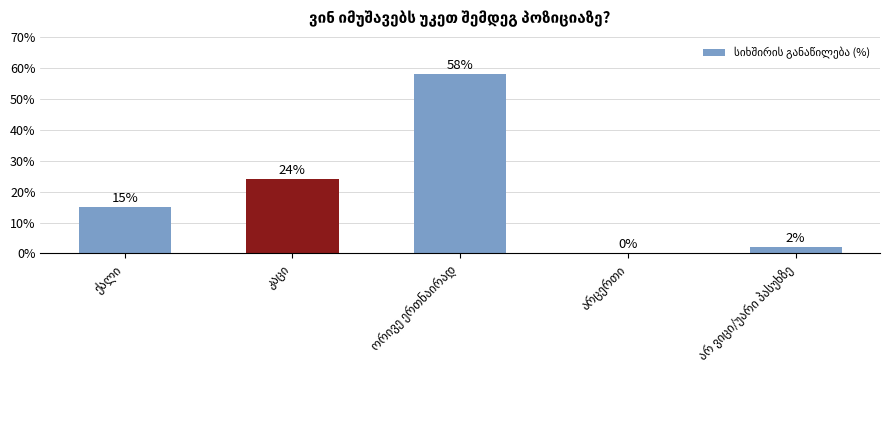

Are the bars grouped side by side (vs. stacked)?

No